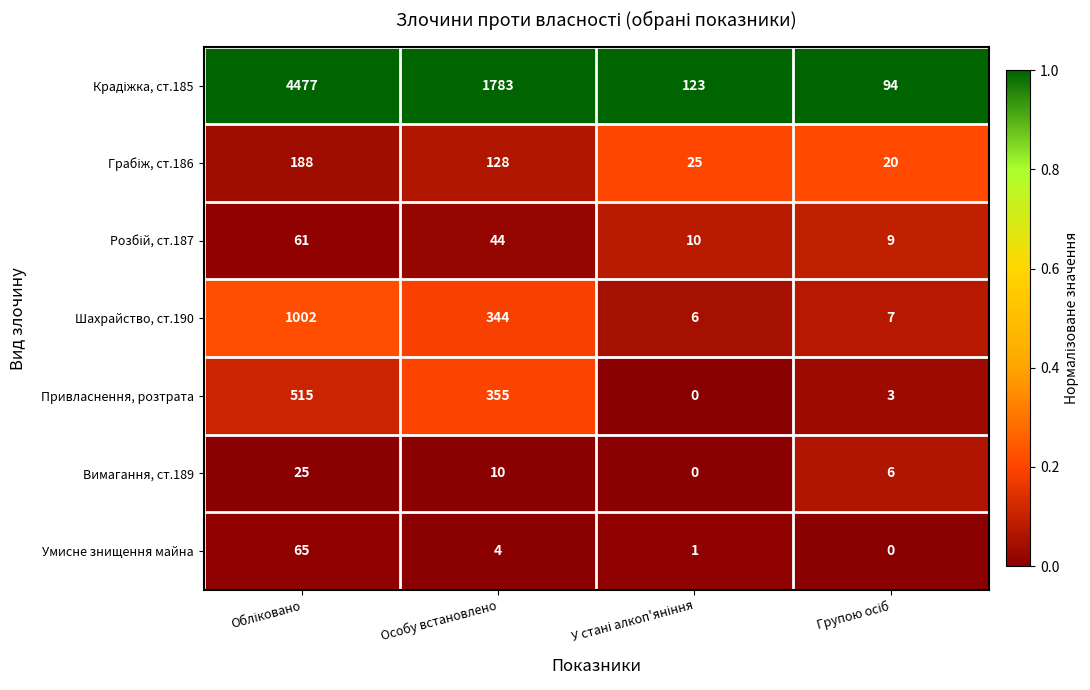

How many series are shown in this chart?

7